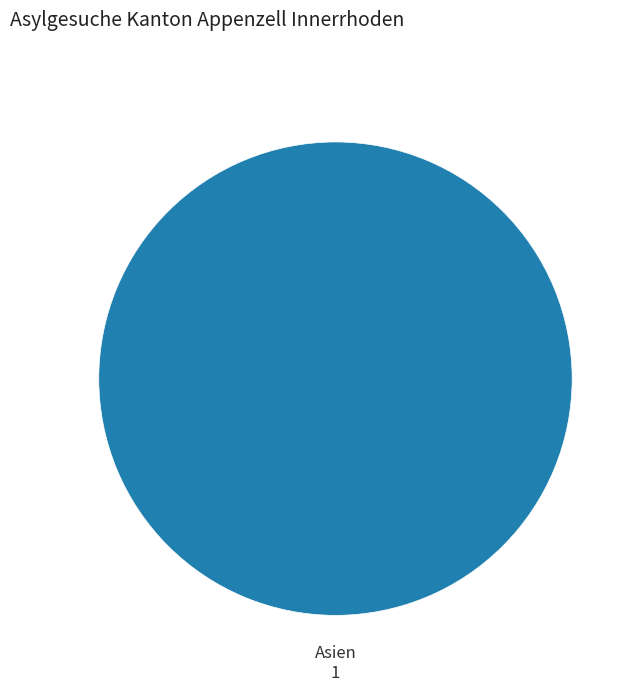

How many slices are in this pie chart?

1